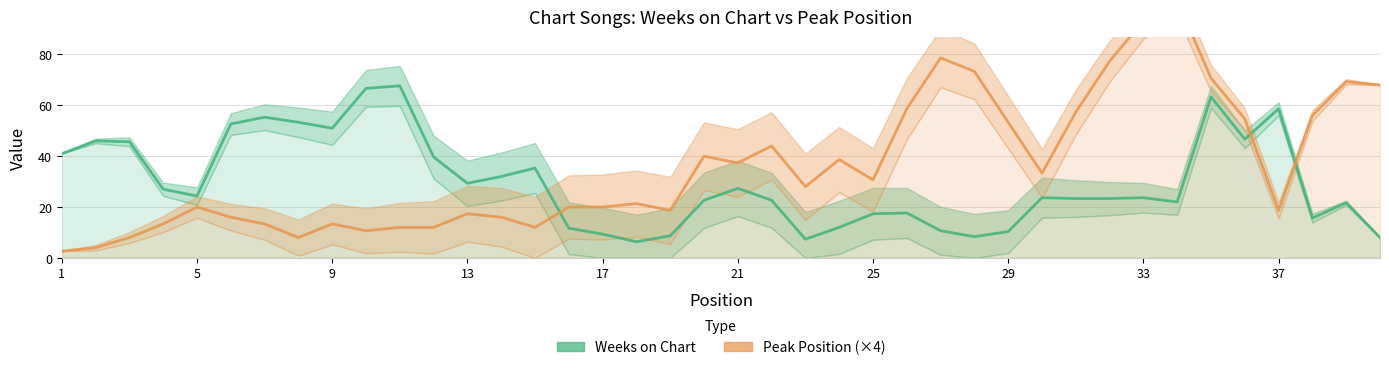

What are all the series names shown in the legend?

Weeks on Chart, Peak Position (×4)